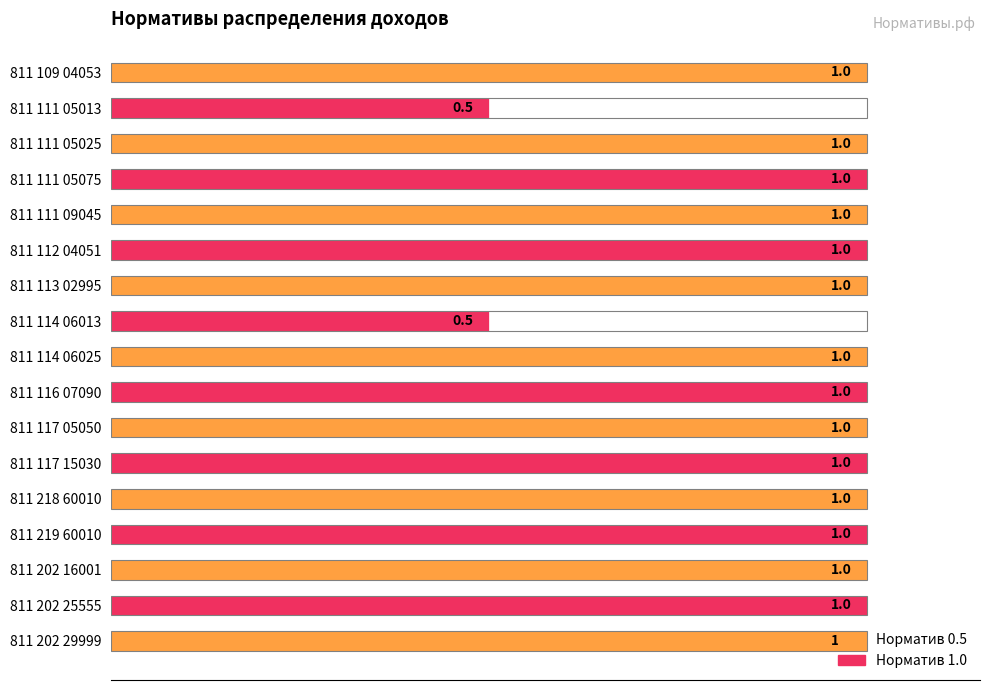

Between 811 111 05013 and 811 202 29999, which is larger?

811 202 29999